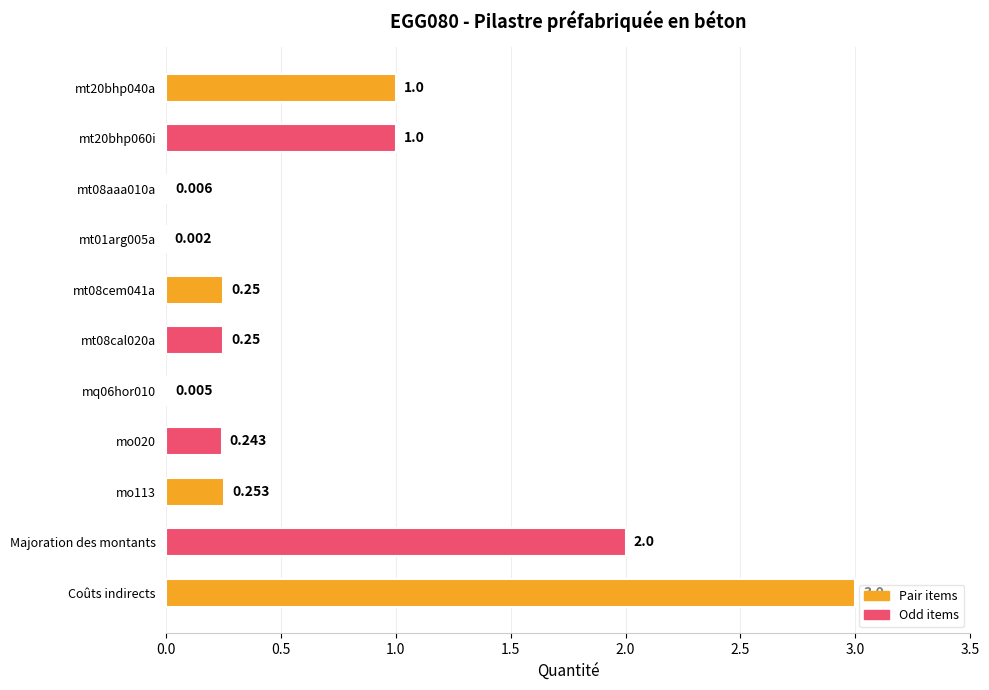

Which label corresponds to the largest value in the chart?

Coûts indirects